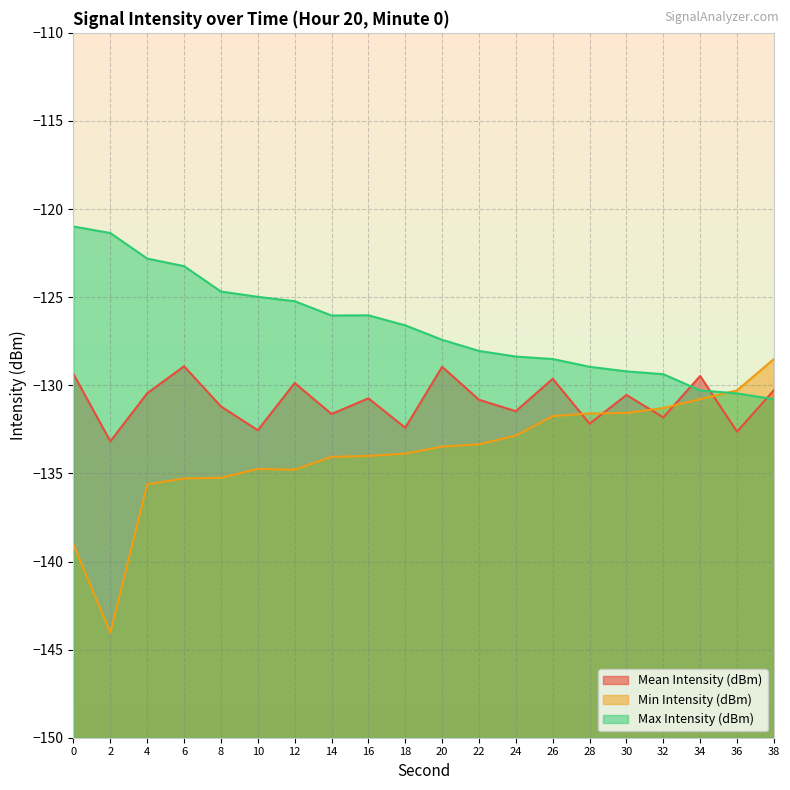

At how many categories does at least one series exceed -137?

20